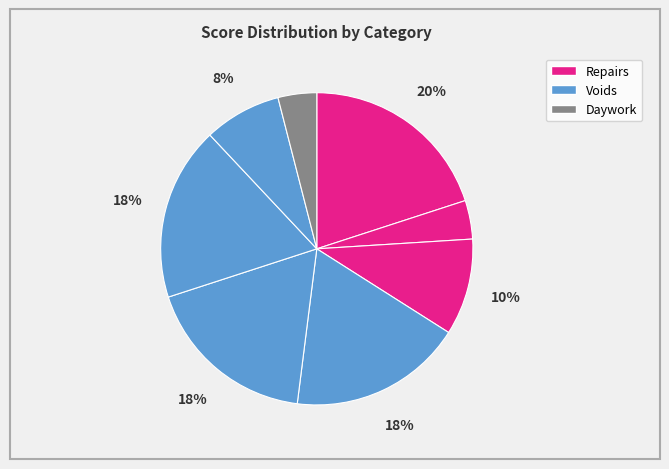

How many slices are in this pie chart?

8